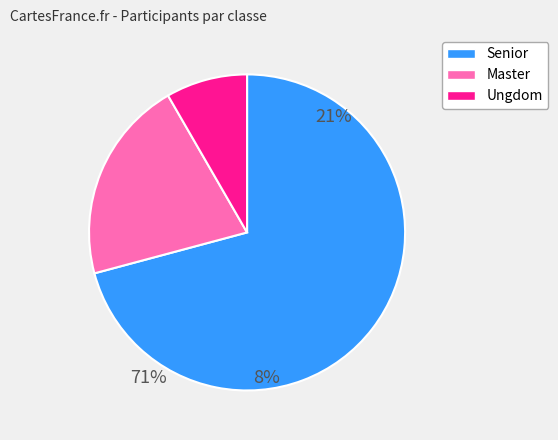

How many segments does this pie chart have?

3